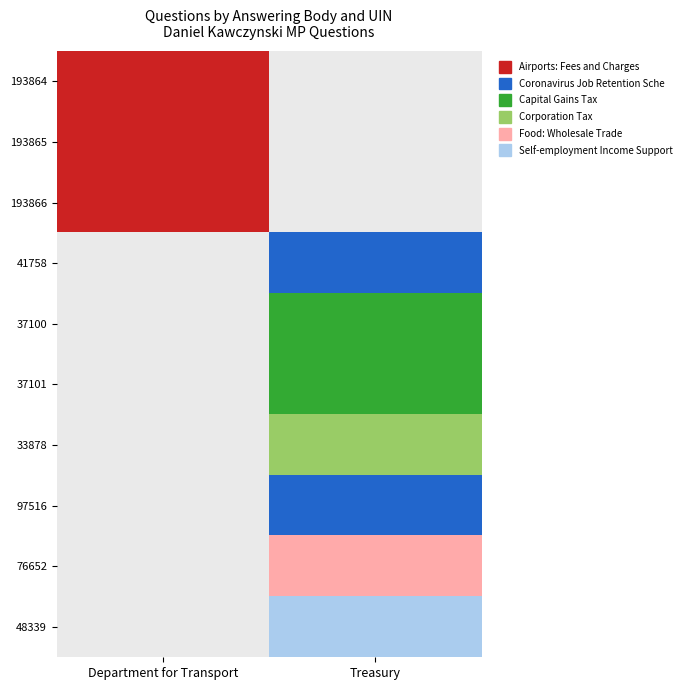

True or false: Department for Transport has a value of 0 at 4.

True